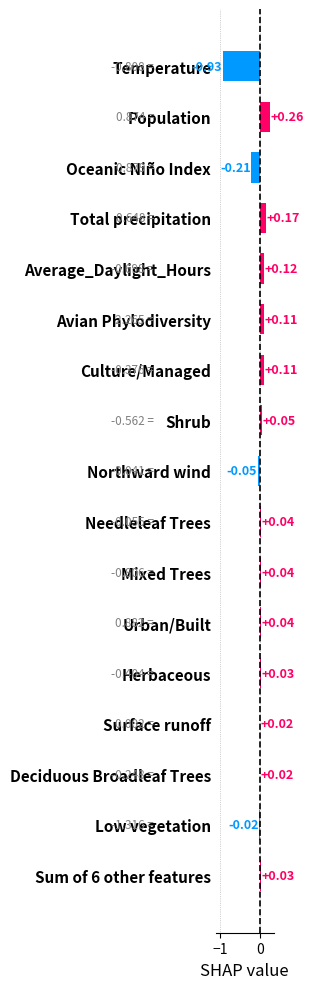

What is the label of the 14th bar from the top?

Surface runoff